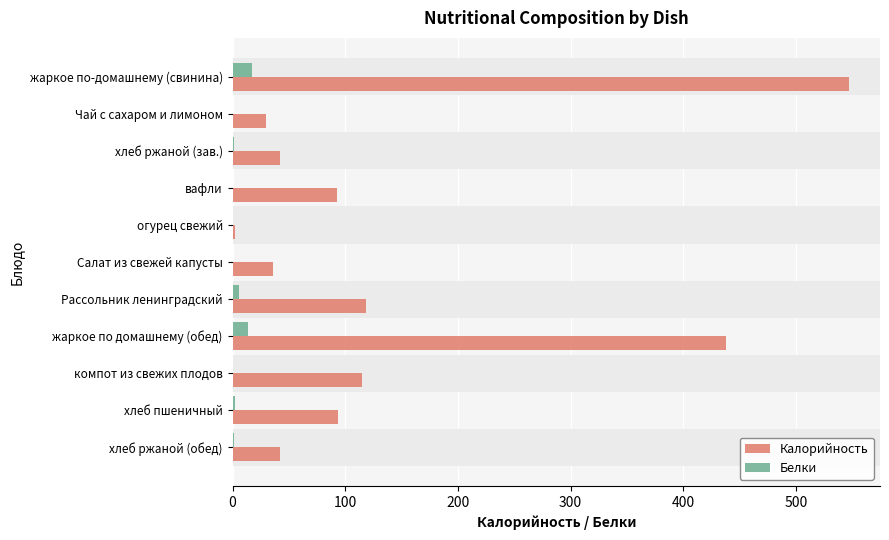

How many data points in Калорийность are above 92?

6